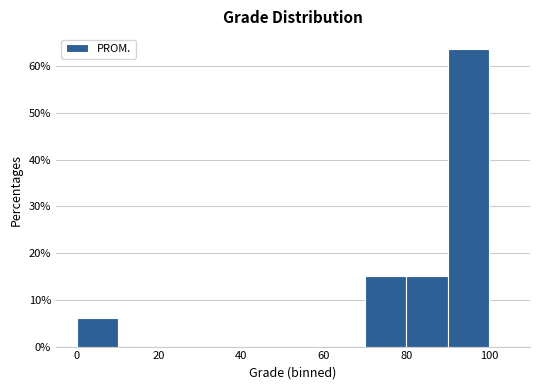

How tall is the bar that spans 80 to 90 on the x-axis? The values are not printed on the chart, so give them approximately, as read against the axis.

15